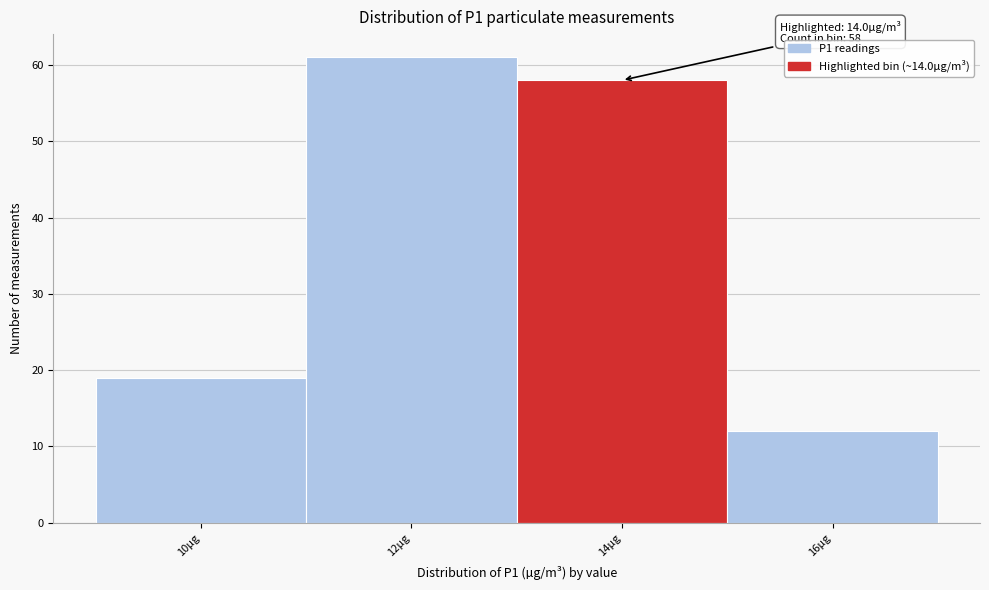

Reading left to right, what are all the values shown in this chart?

10µg=19	12µg=61	14µg=58	16µg=12